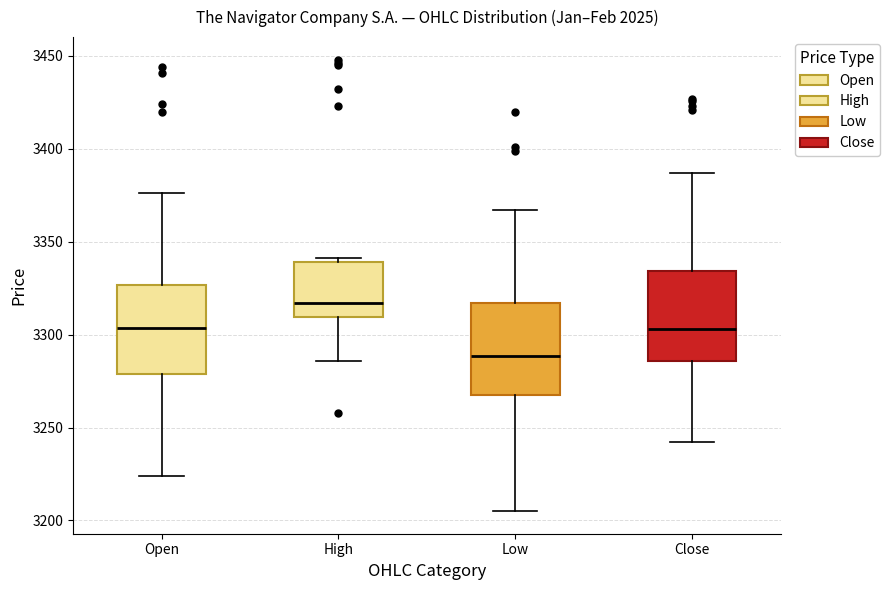

Reading left to right, transcribe this box plot: for each box, give where its median line is, the range the box spans, and where its two whiskers end, as read against the y-axis. The values are not printed on the chart, so give them approximately, as read against the axis.

Open: median 3305, box 3280 to 3325, whiskers 3225 to 3375
High: median 3315, box 3310 to 3340, whiskers 3285 to 3340 (just above the box's upper edge)
Low: median 3290, box 3265 to 3315, whiskers 3205 to 3365
Close: median 3305, box 3285 to 3335, whiskers 3240 to 3385